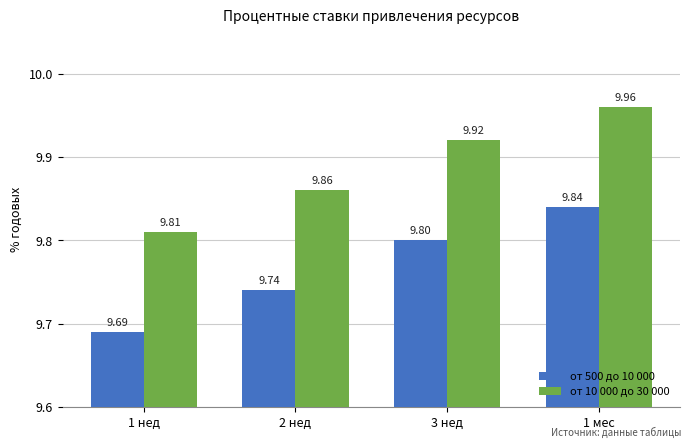

What position from the right is 2 нед?

3